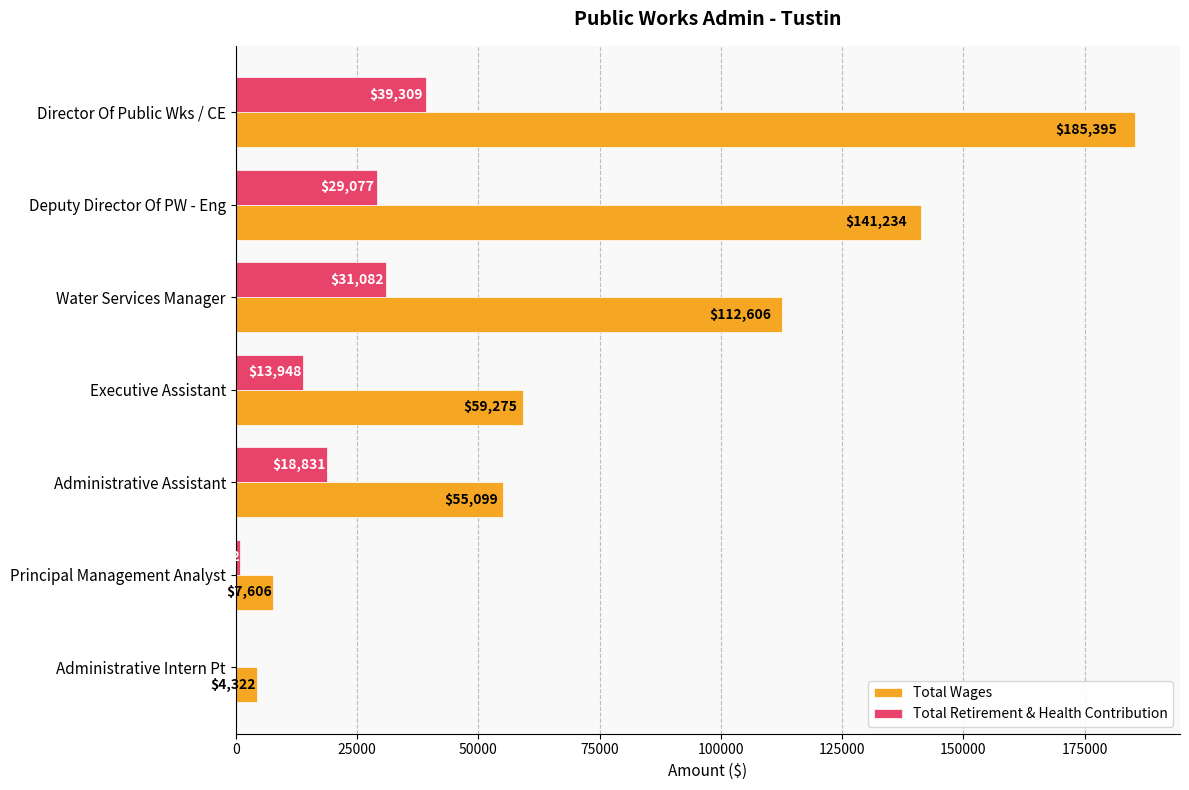

At which label does Total Wages reach its peak?

Director Of Public Wks / CE